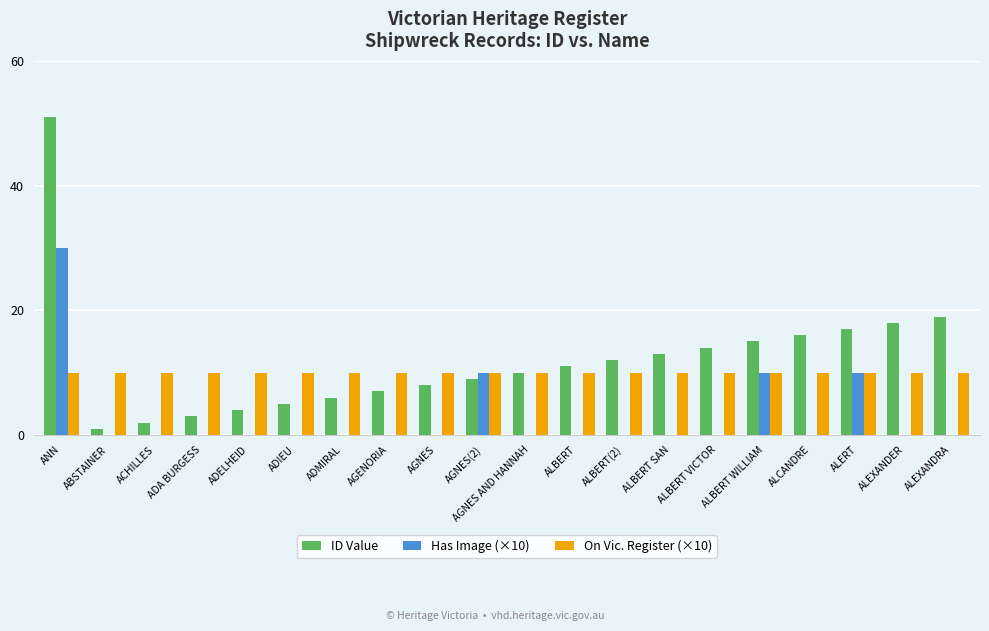

At which category does the chart reach its peak across all series?

ANN